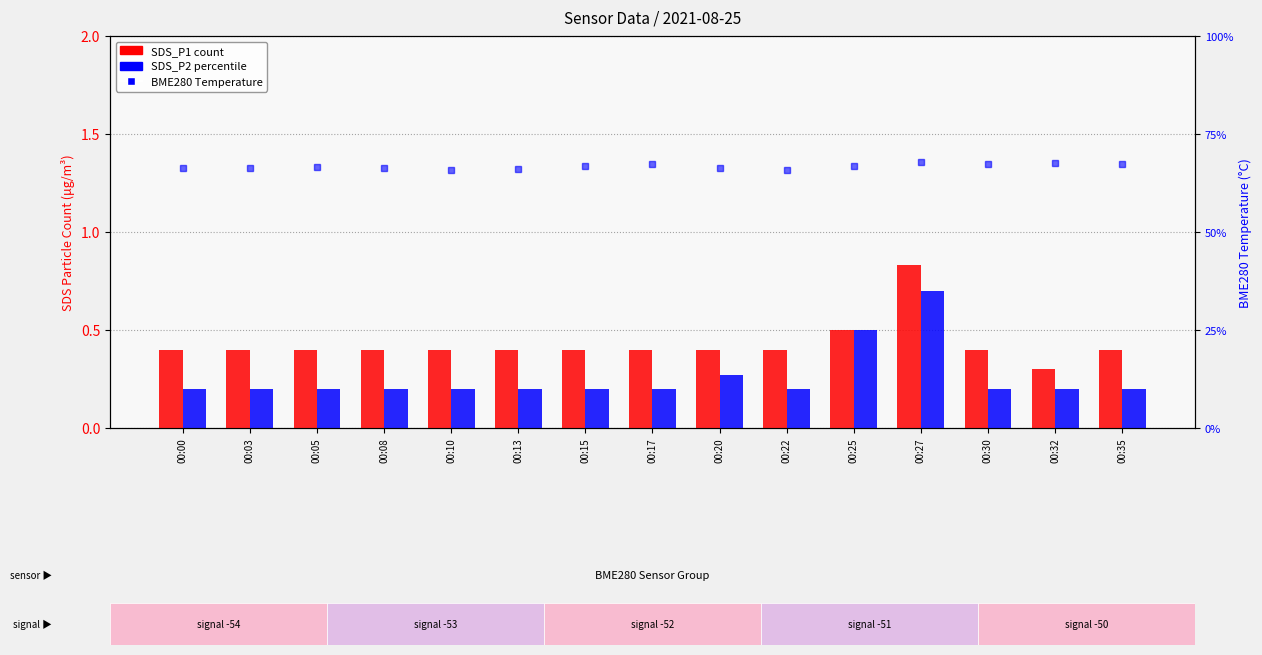

What is the difference between the maximum and minimum values in the SDS_P1 series?

0.5